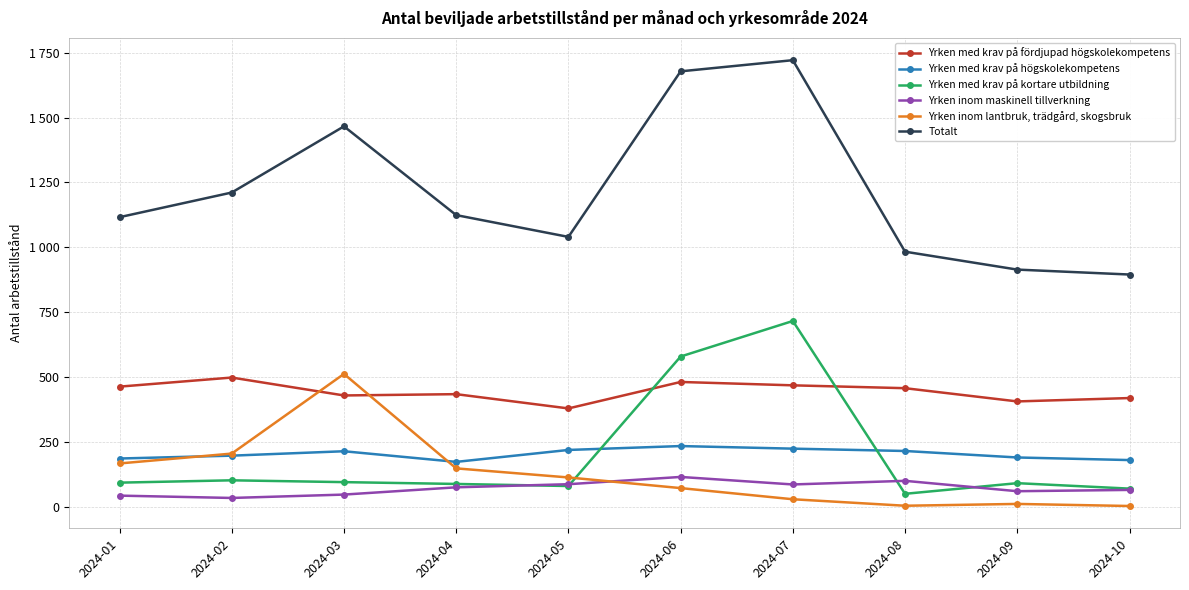

Which label corresponds to the largest value in the chart?

2024-07